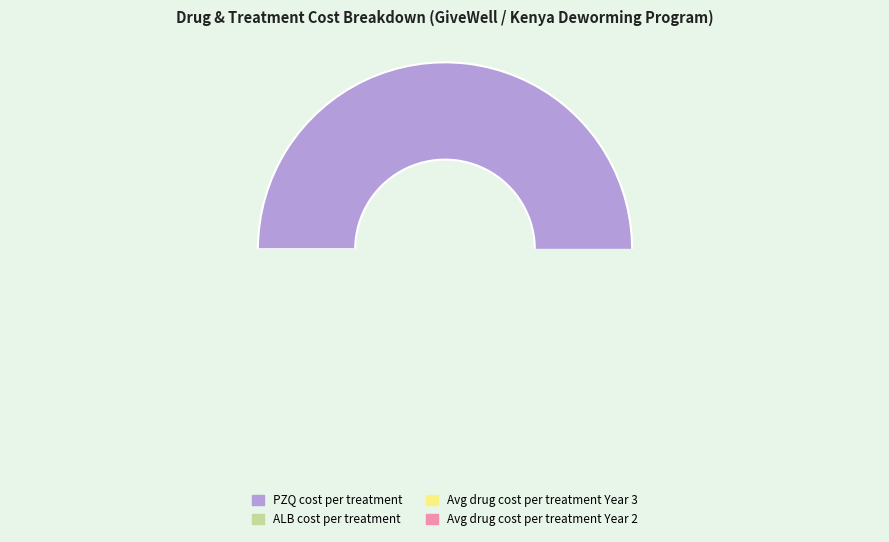

What is the total percentage of ALB cost per treatment and PZQ cost per treatment?

77.6%